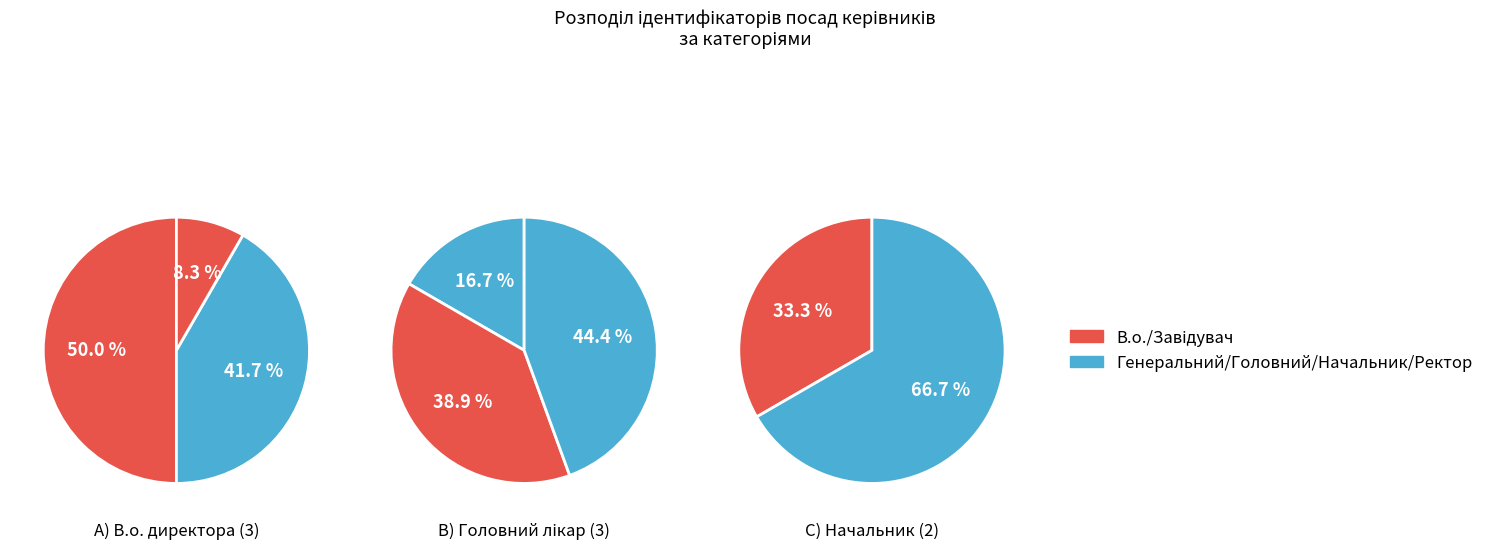

What percentage is the В.о. директора slice, to the nearest percent?

17%